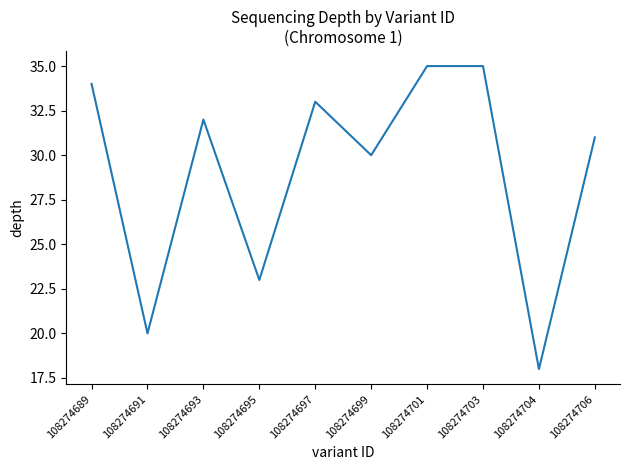

What is the greatest value displayed?

35